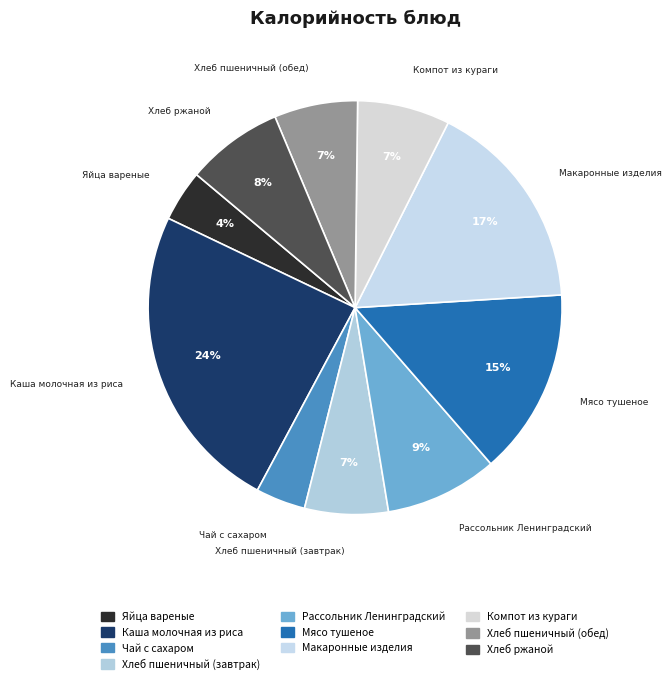

To the nearest percent, what is the difference between the largest and smallest slice percentages?

20%